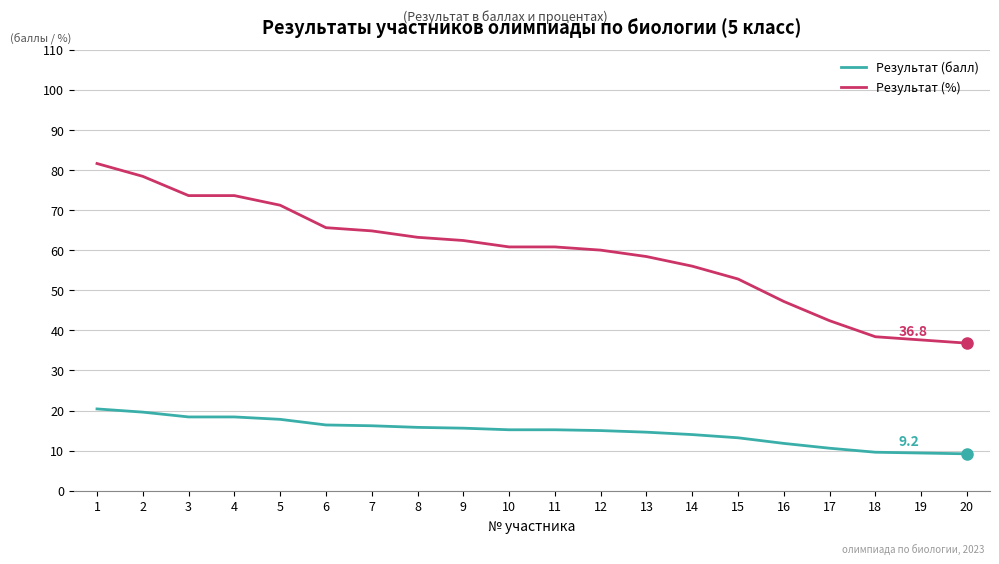

Rank the series by their average value, from lowest to highest.

Результат (балл), Результат (%)